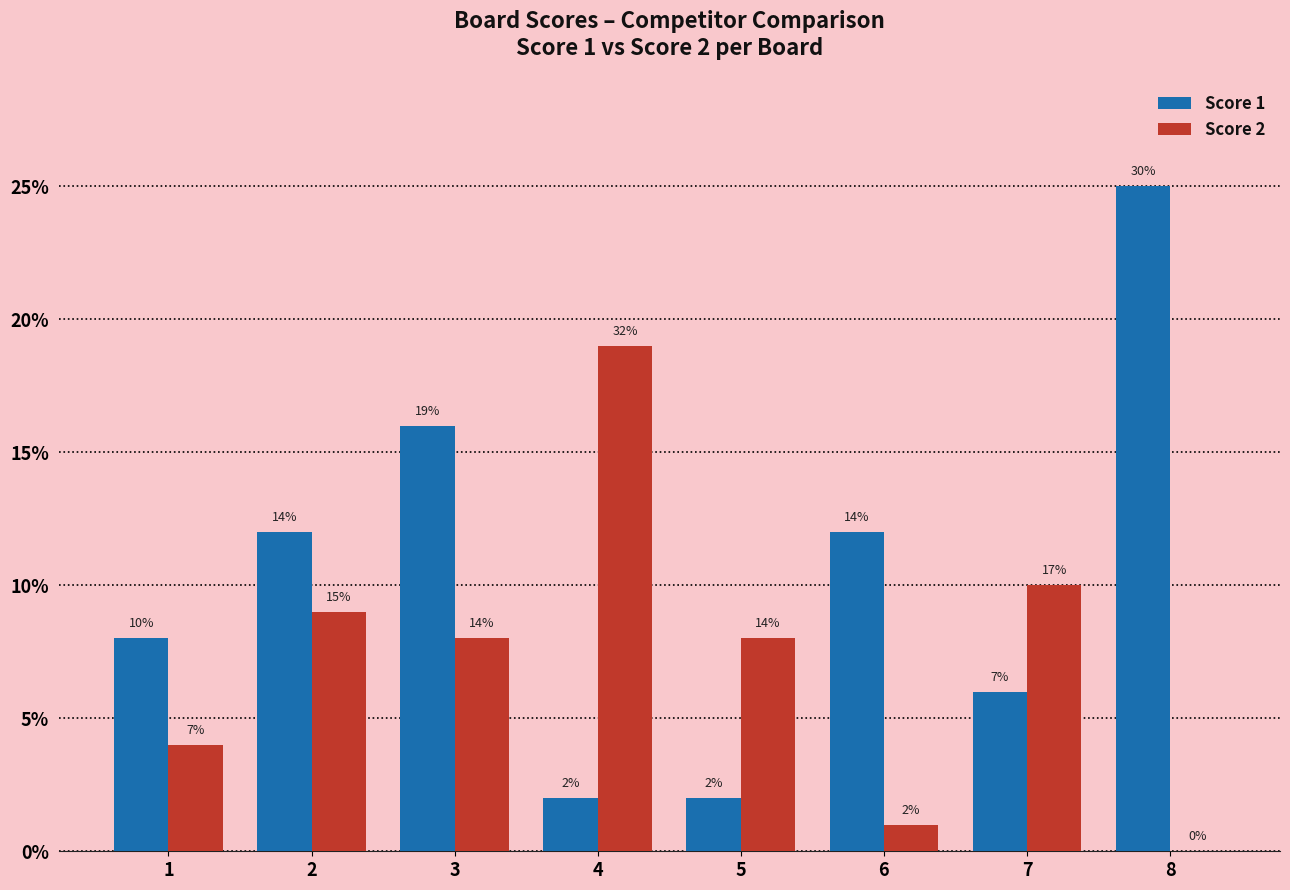

Does the chart contain stacked bars?

No